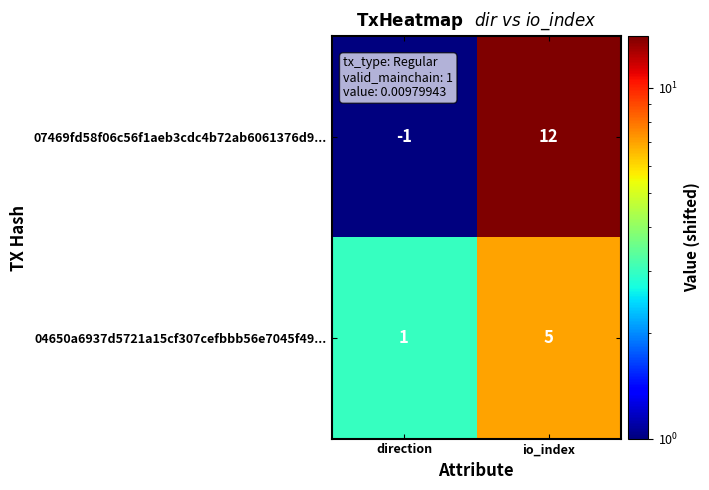

Where is 07469fd58f06c56f1aeb3cdc4b72ab6061376d9... nearest to the value 5?

direction